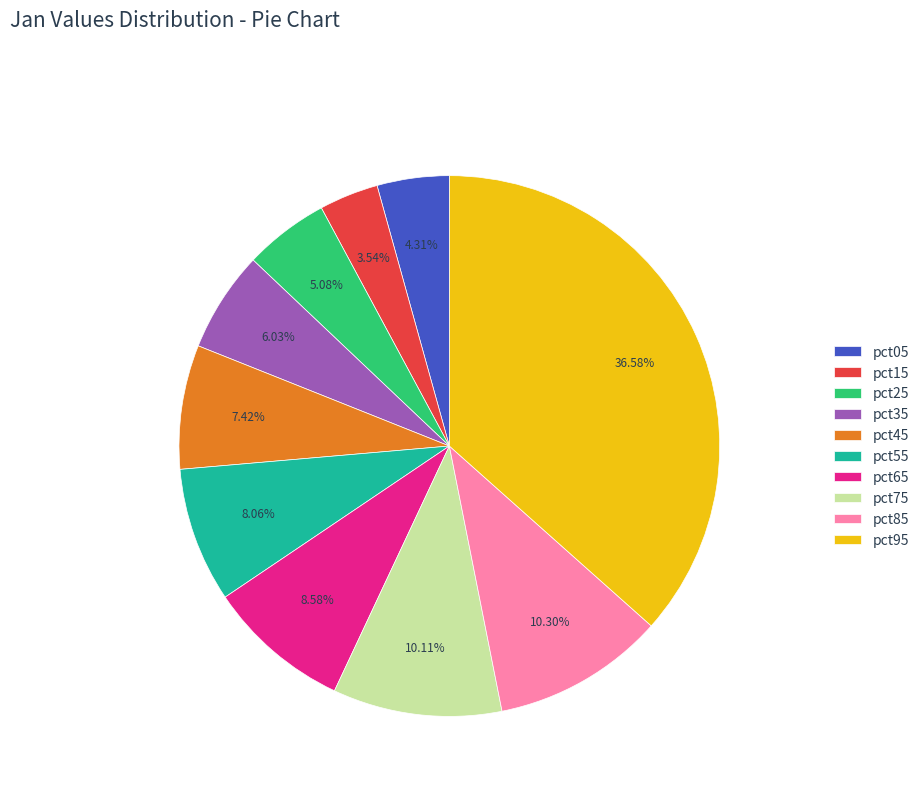

Does pct15 represent more than half of the total?

No